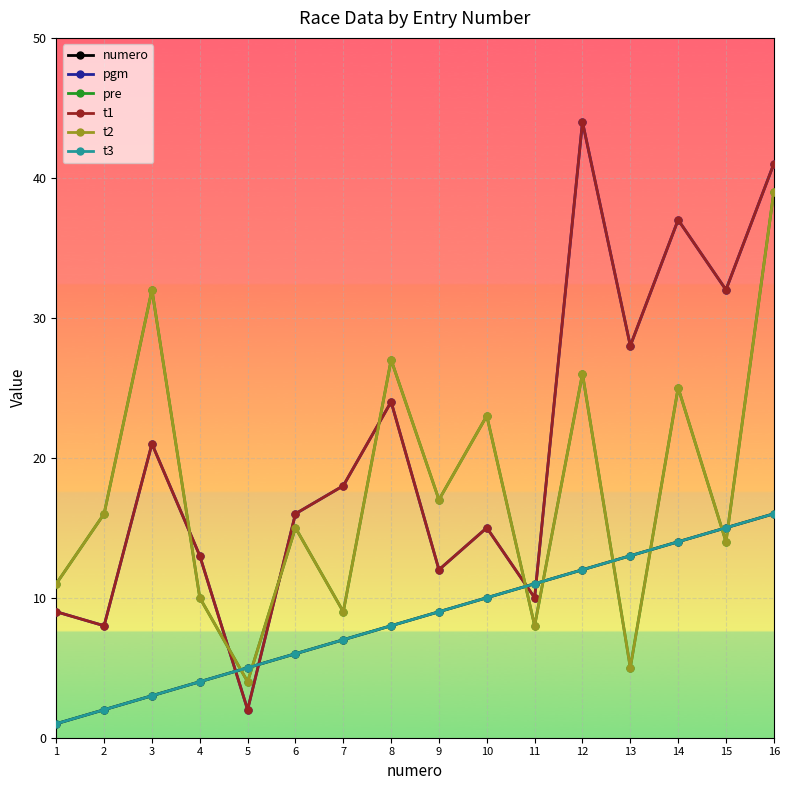

What is the smallest value displayed?

1